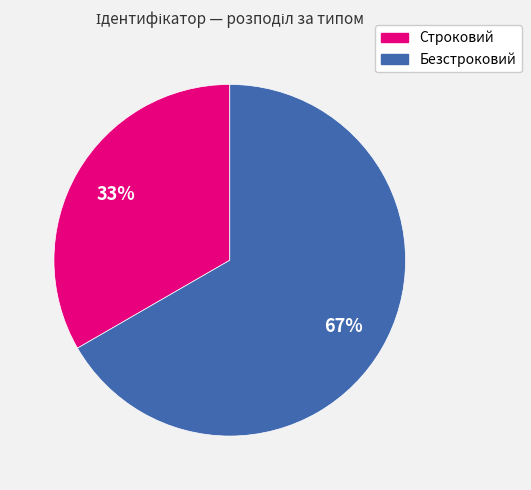

Do Безстроковий and Строковий together represent more than half of the pie?

Yes